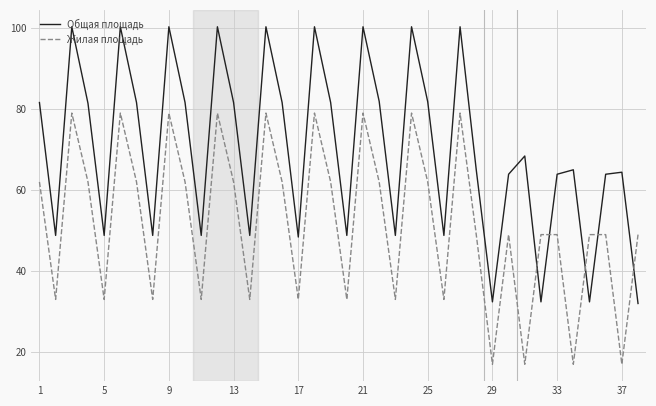

What is the difference between the maximum and minimum values in the Общая площадь series?

68.3